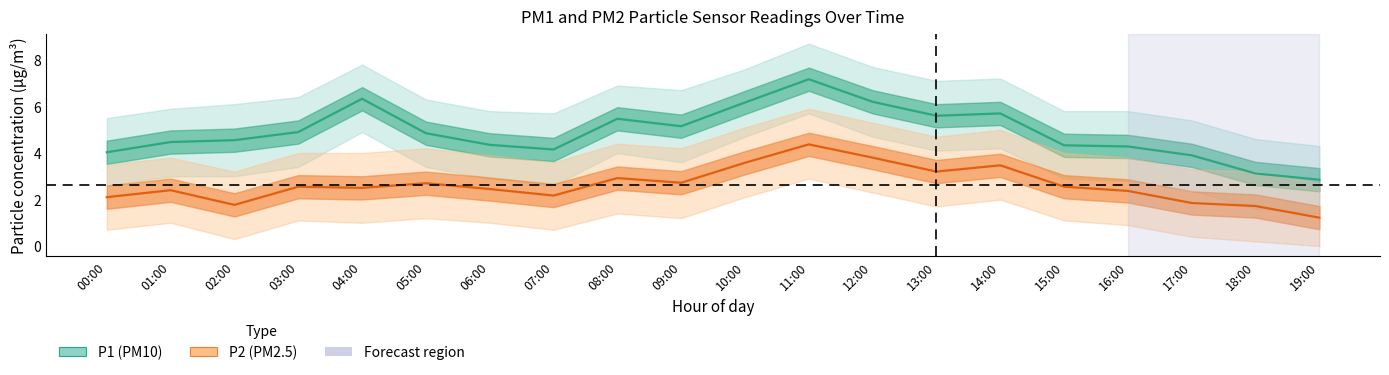

True or false: P2 has a value of 1.8 at 02:00.

True